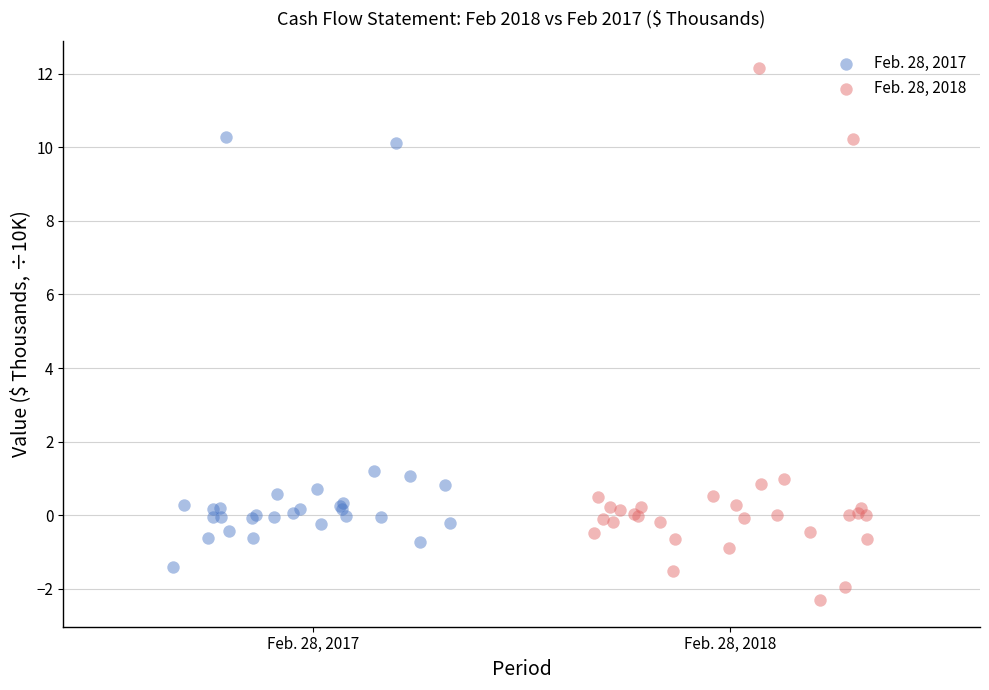

Which series contains the highest Y value?

Feb. 28, 2018